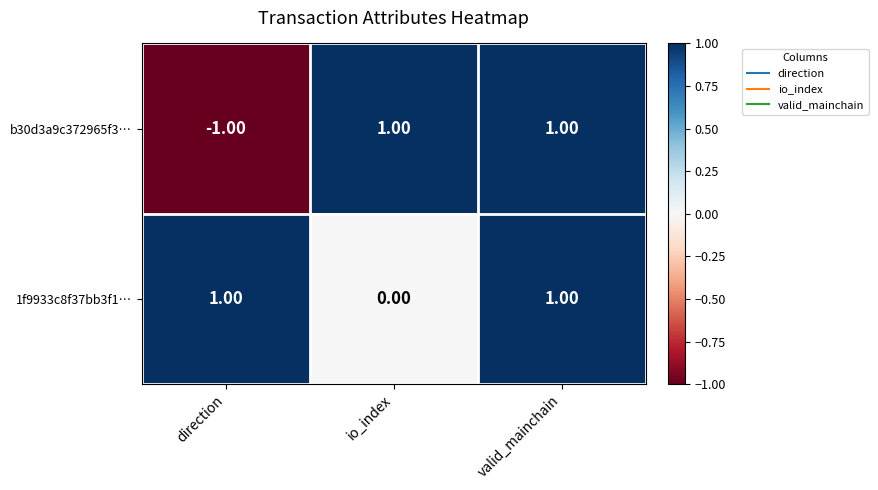

At direction, list the series in order from smallest to largest.

b30d3a9c372965f3…, 1f9933c8f37bb3f1…